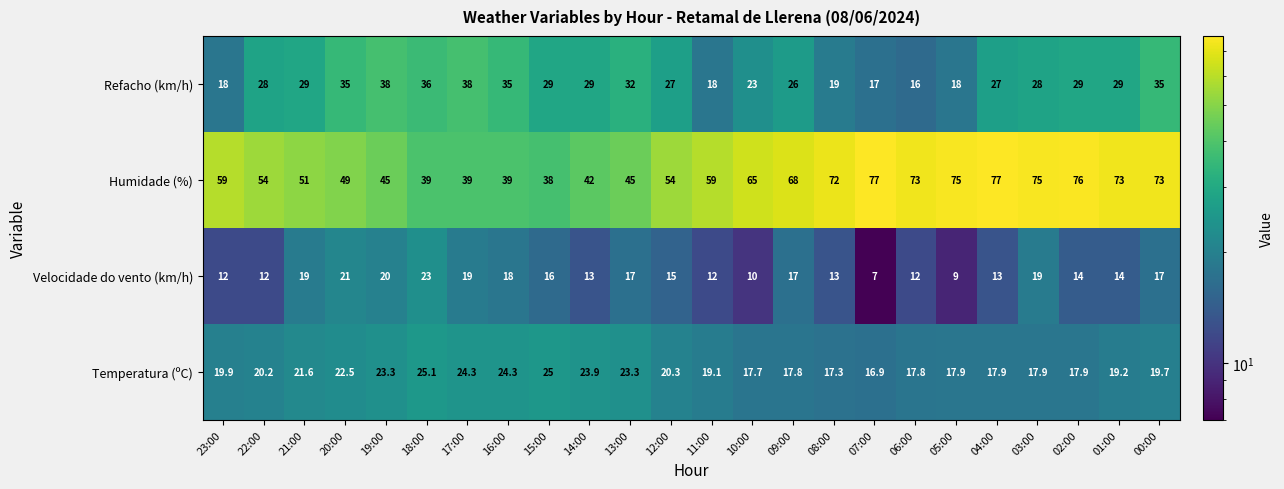

What is the sum of the Refacho (km/h) values at 21:00 and 02:00?

58.0